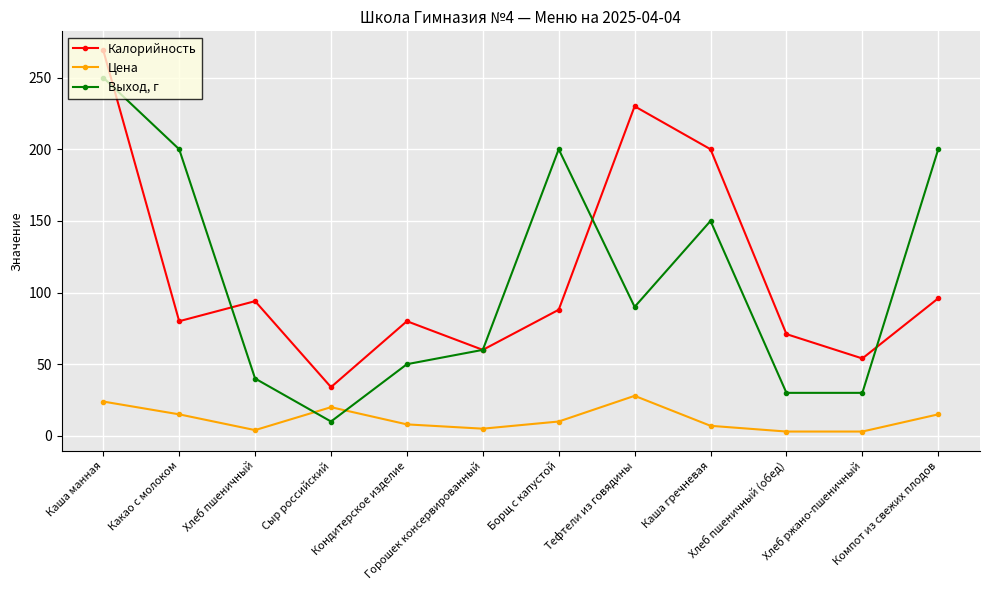

How many lines are shown in the chart?

3